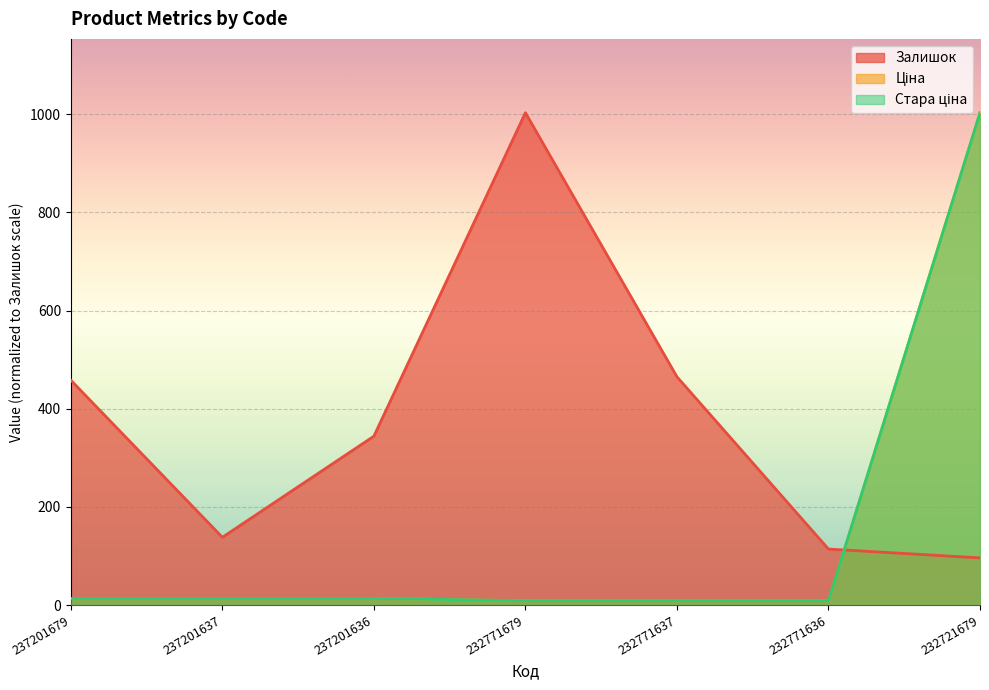

What are all the series names shown in the legend?

Залишок, Ціна, Стара ціна